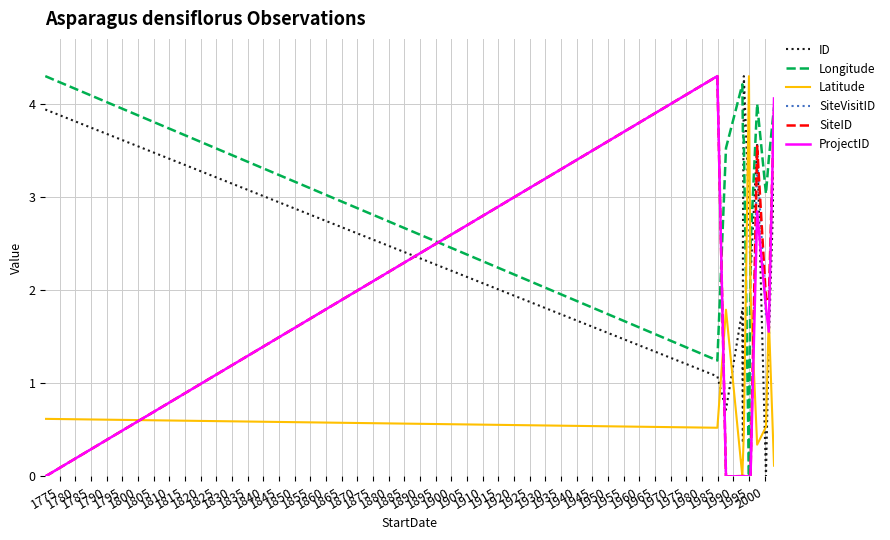

Which series has the largest total across all categories?

Longitude